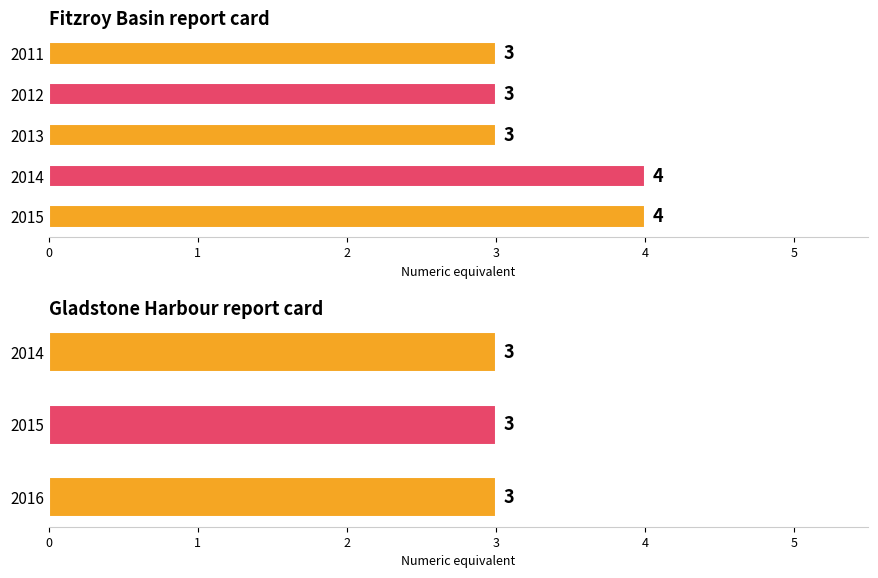

What is the average value?

3